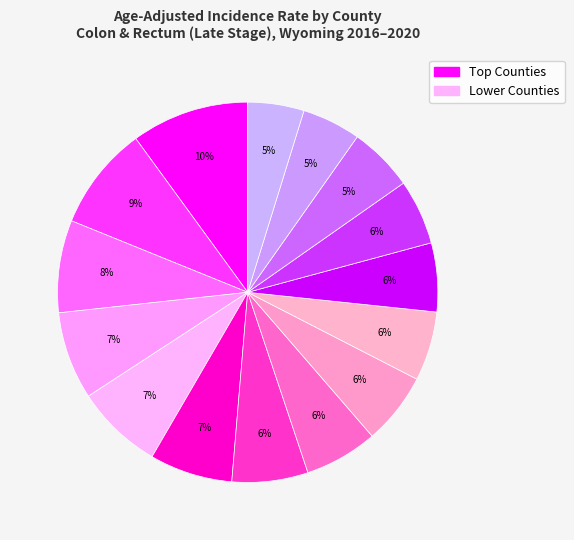

Rank the categories by value from highest to lowest.

Washakie, Big Horn, Goshen, Platte, Converse, Campbell, Fremont, Laramie, Sweetwater, Park, Sheridan, Uinta, Albany, Lincoln, Natrona